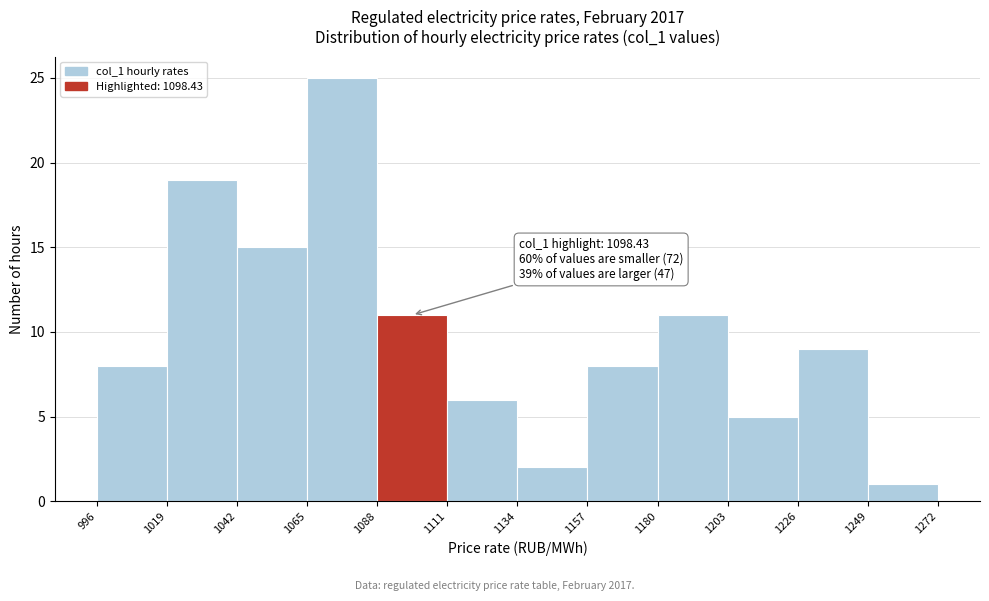

Which range on the x-axis has the tallest bar?

1065 to 1088